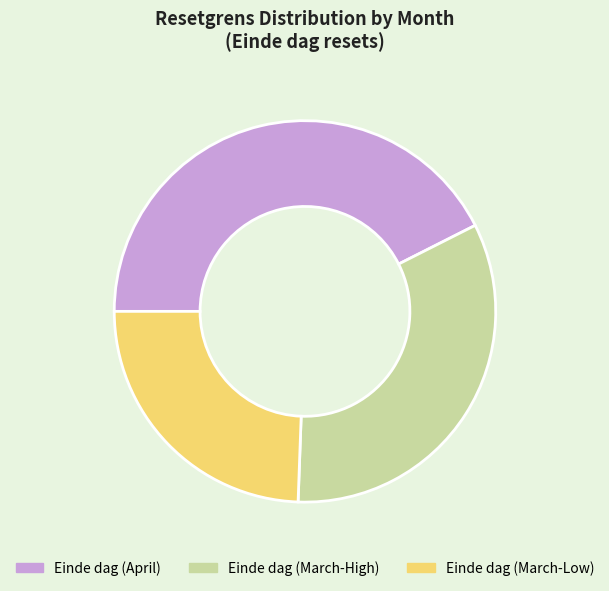

Which slice is the largest?

Einde dag (April)